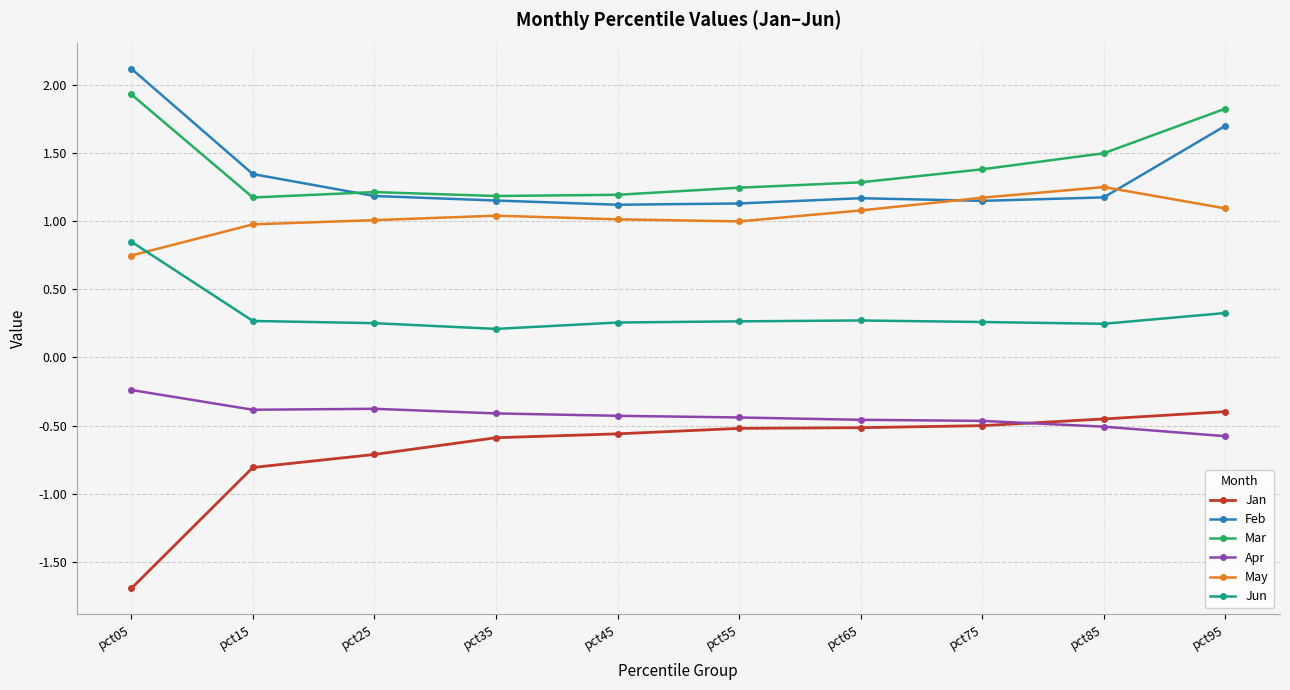

How many times do Jun and May cross each other?

1